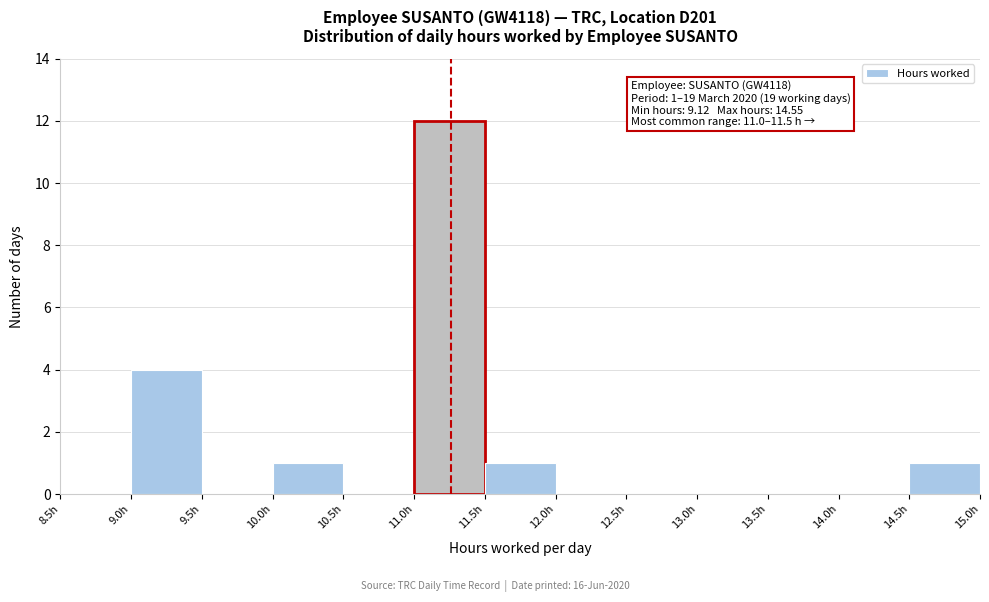

Which range on the x-axis has the tallest bar?

11.0 to 11.5